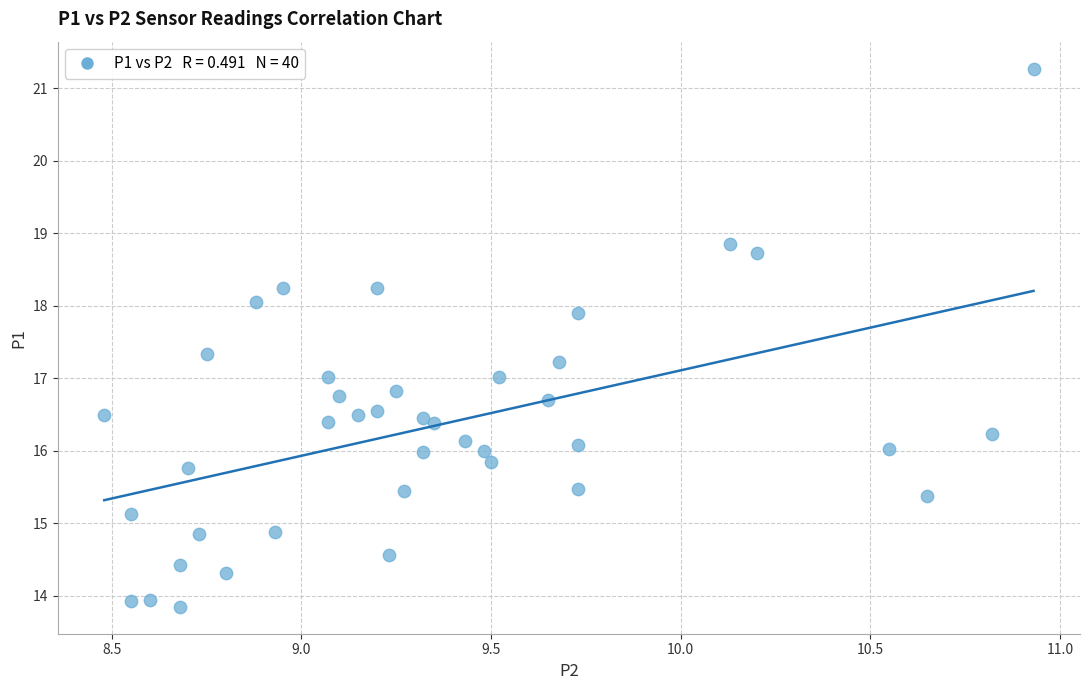

What is the range of Y values (max minus min)?

7.4